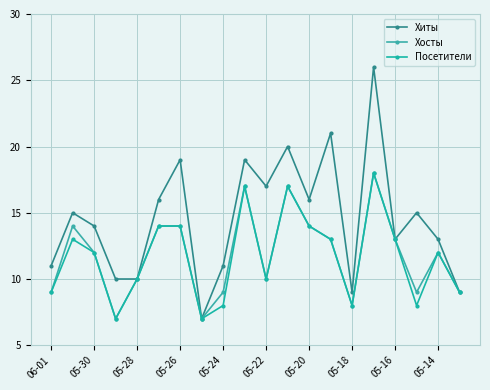

How many interior local peaks does the Хосты series have?

5